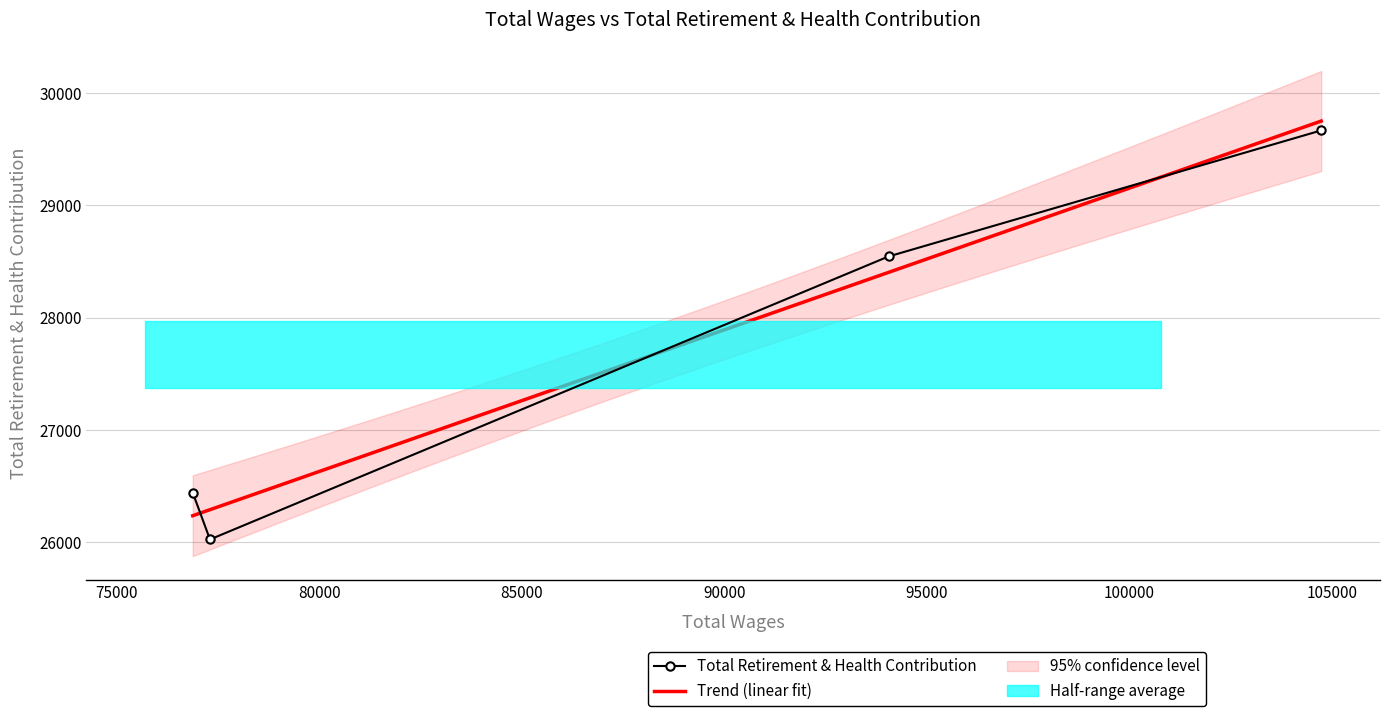

Which label corresponds to the smallest value in the chart?

77306